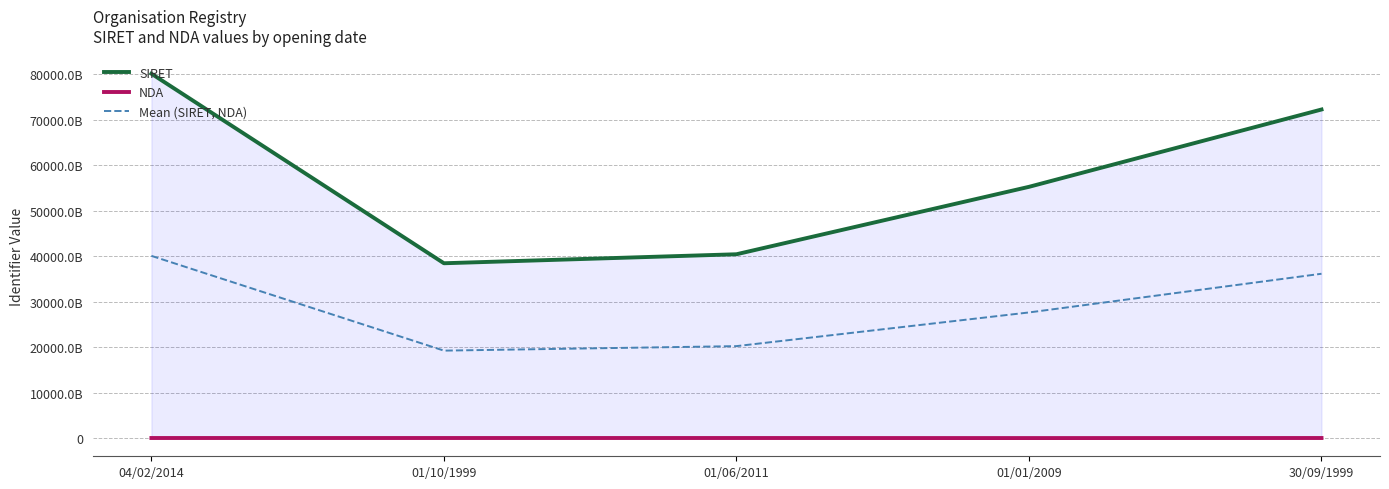

Is it true that SIRET equals 26817775689442.8 at 01/01/2009?

False